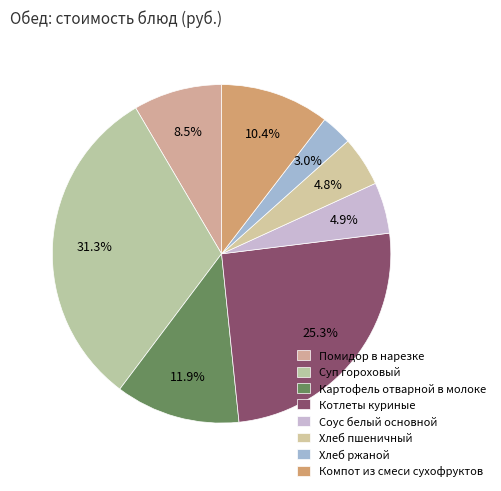

Between Хлеб пшеничный and Картофель отварной в молоке, which is larger?

Картофель отварной в молоке